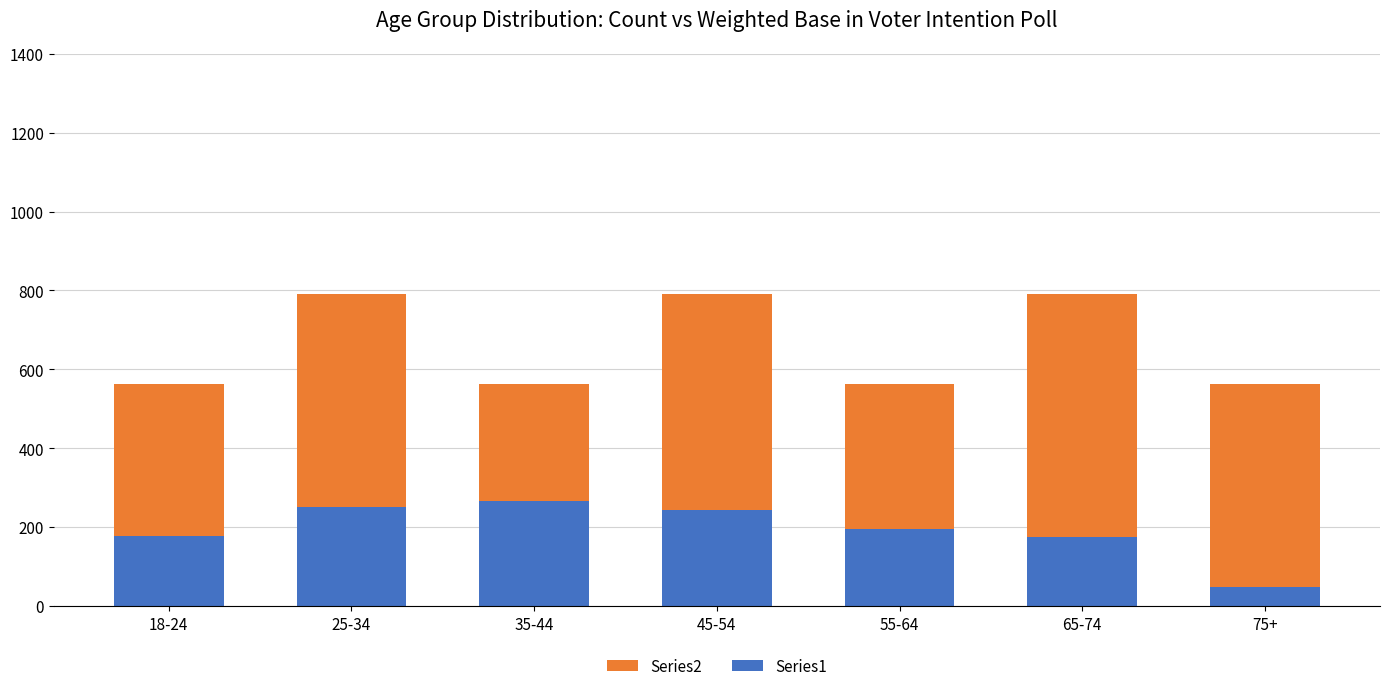

What are all the series names shown in the legend?

Series2, Series1